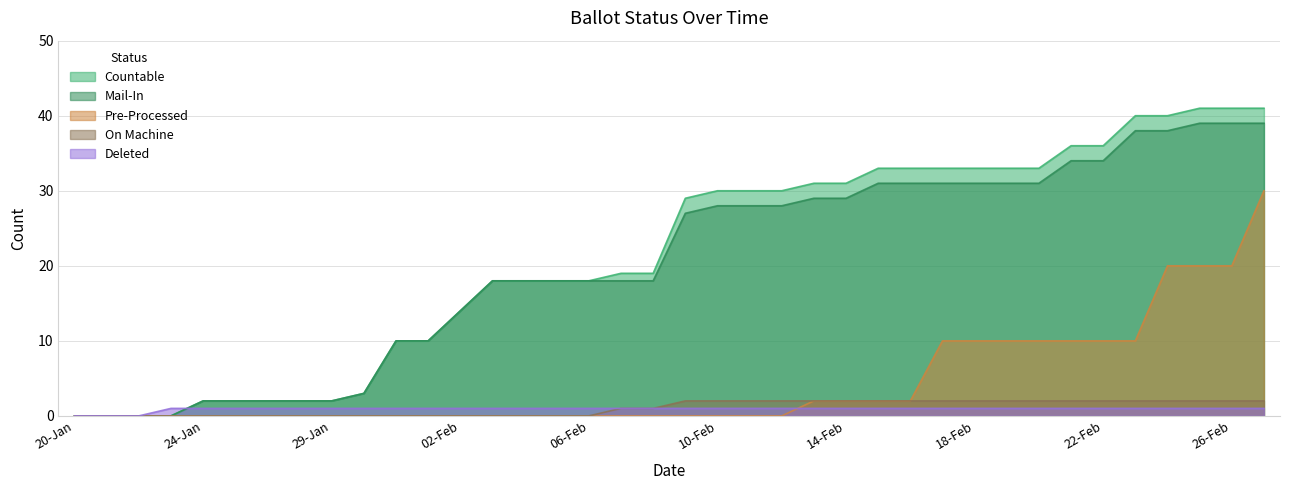

Reading left to right, transcribe all the data shown in this chart.

COUNTABLE: 20-Jan=0	21-Jan=0	22-Jan=0	23-Jan=0	24-Jan=2	25-Jan=2	26-Jan=2	27-Jan=2	29-Jan=2	30-Jan=3	31-Jan=10	01-Feb=10	02-Feb=14	03-Feb=18	04-Feb=18	05-Feb=18	06-Feb=18	07-Feb=19	08-Feb=19	09-Feb=29	10-Feb=30	11-Feb=30	12-Feb=30	13-Feb=31	14-Feb=31	15-Feb=33	16-Feb=33	17-Feb=33	18-Feb=33	19-Feb=33	20-Feb=33	21-Feb=36	22-Feb=36	23-Feb=40	24-Feb=40	25-Feb=41	26-Feb=41	27-Feb=41
MAIL_IN: 20-Jan=0	21-Jan=0	22-Jan=0	23-Jan=0	24-Jan=2	25-Jan=2	26-Jan=2	27-Jan=2	29-Jan=2	30-Jan=3	31-Jan=10	01-Feb=10	02-Feb=14	03-Feb=18	04-Feb=18	05-Feb=18	06-Feb=18	07-Feb=18	08-Feb=18	09-Feb=27	10-Feb=28	11-Feb=28	12-Feb=28	13-Feb=29	14-Feb=29	15-Feb=31	16-Feb=31	17-Feb=31	18-Feb=31	19-Feb=31	20-Feb=31	21-Feb=34	22-Feb=34	23-Feb=38	24-Feb=38	25-Feb=39	26-Feb=39	27-Feb=39
PRE_PROCESSED: 20-Jan=0	21-Jan=0	22-Jan=0	23-Jan=0	24-Jan=0	25-Jan=0	26-Jan=0	27-Jan=0	29-Jan=0	30-Jan=0	31-Jan=0	01-Feb=0	02-Feb=0	03-Feb=0	04-Feb=0	05-Feb=0	06-Feb=0	07-Feb=0	08-Feb=0	09-Feb=0	10-Feb=0	11-Feb=0	12-Feb=0	13-Feb=2	14-Feb=2	15-Feb=2	16-Feb=2	17-Feb=10	18-Feb=10	19-Feb=10	20-Feb=10	21-Feb=10	22-Feb=10	23-Feb=10	24-Feb=20	25-Feb=20	26-Feb=20	27-Feb=30
ON_MACHINE: 20-Jan=0	21-Jan=0	22-Jan=0	23-Jan=0	24-Jan=0	25-Jan=0	26-Jan=0	27-Jan=0	29-Jan=0	30-Jan=0	31-Jan=0	01-Feb=0	02-Feb=0	03-Feb=0	04-Feb=0	05-Feb=0	06-Feb=0	07-Feb=1	08-Feb=1	09-Feb=2	10-Feb=2	11-Feb=2	12-Feb=2	13-Feb=2	14-Feb=2	15-Feb=2	16-Feb=2	17-Feb=2	18-Feb=2	19-Feb=2	20-Feb=2	21-Feb=2	22-Feb=2	23-Feb=2	24-Feb=2	25-Feb=2	26-Feb=2	27-Feb=2
DELETED: 20-Jan=0	21-Jan=0	22-Jan=0	23-Jan=1	24-Jan=1	25-Jan=1	26-Jan=1	27-Jan=1	29-Jan=1	30-Jan=1	31-Jan=1	01-Feb=1	02-Feb=1	03-Feb=1	04-Feb=1	05-Feb=1	06-Feb=1	07-Feb=1	08-Feb=1	09-Feb=1	10-Feb=1	11-Feb=1	12-Feb=1	13-Feb=1	14-Feb=1	15-Feb=1	16-Feb=1	17-Feb=1	18-Feb=1	19-Feb=1	20-Feb=1	21-Feb=1	22-Feb=1	23-Feb=1	24-Feb=1	25-Feb=1	26-Feb=1	27-Feb=1